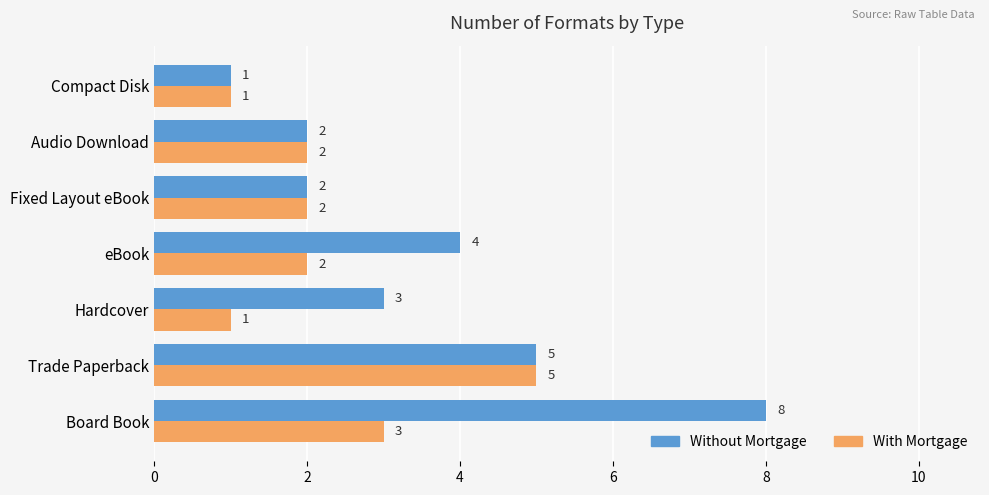

Where is With Mortgage nearest to the value 3?

Board Book